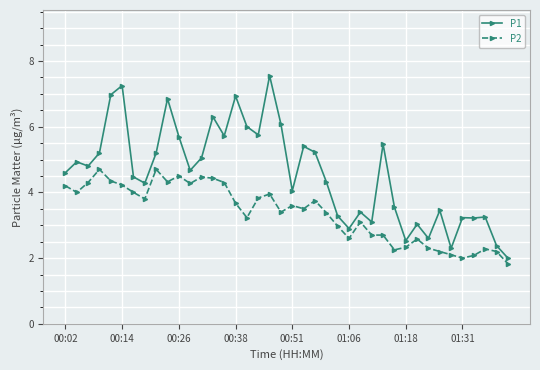

True or false: P2 has more than 0 interior local peaks.

True